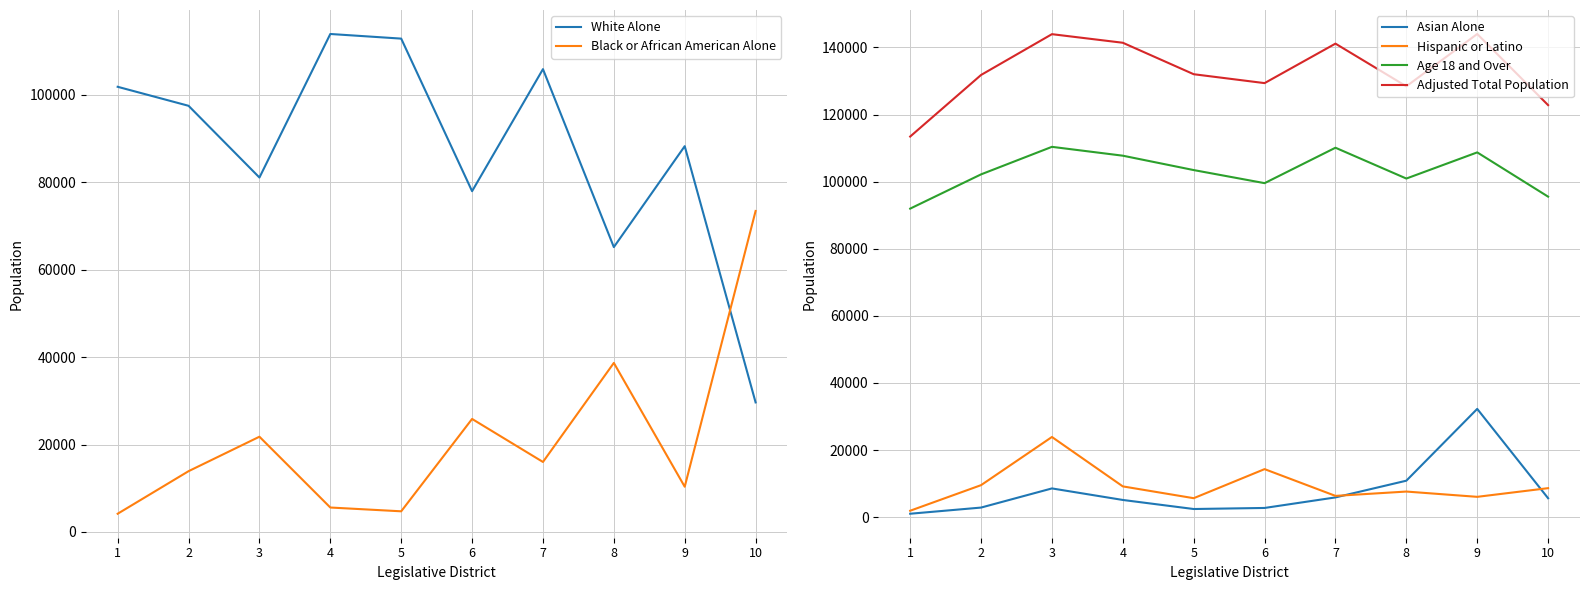

What is the minimum value for Hispanic or Latino?

1914